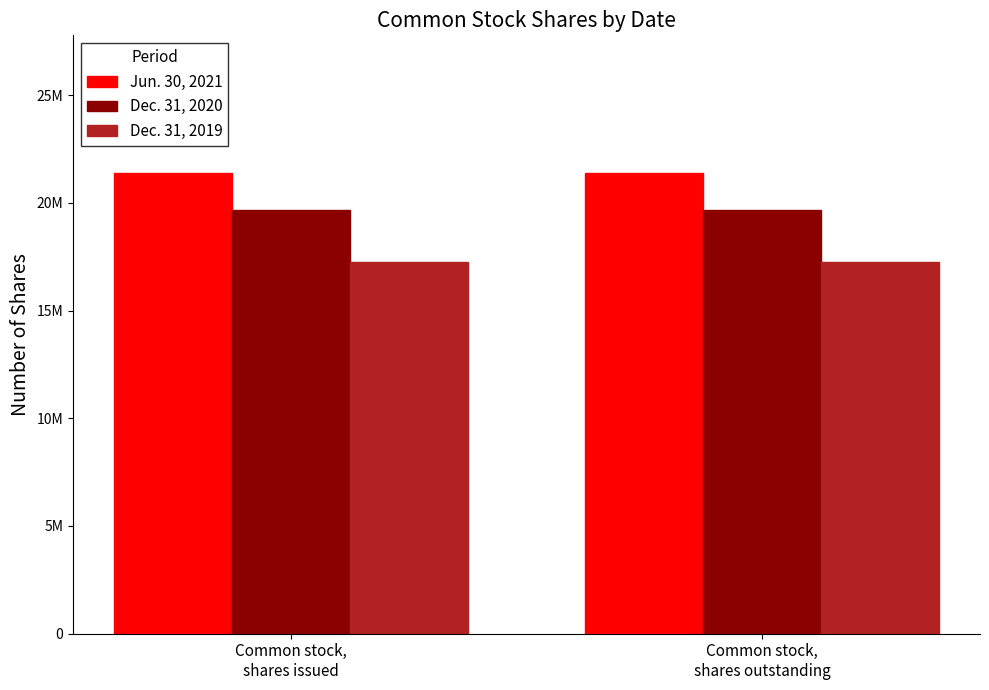

Does the chart contain any negative values?

No